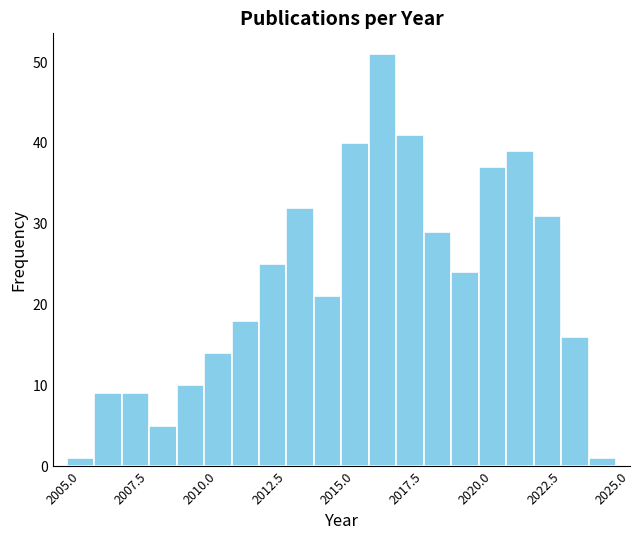

Read against the x-axis, roughly where is the centre of the tallest bar?

2016.0